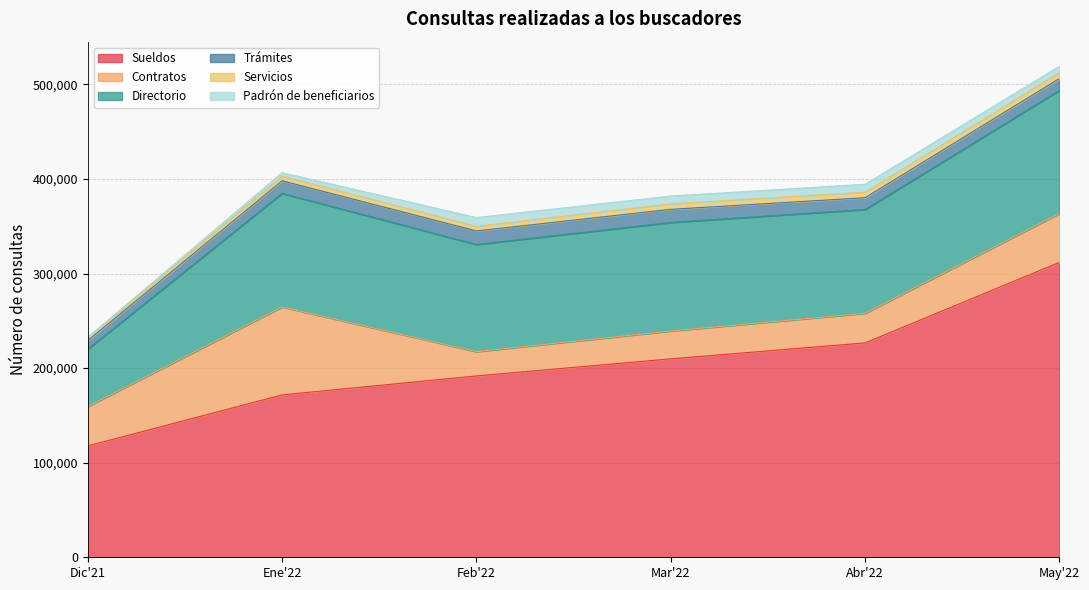

True or false: Sueldos and Servicios cross at least once.

False